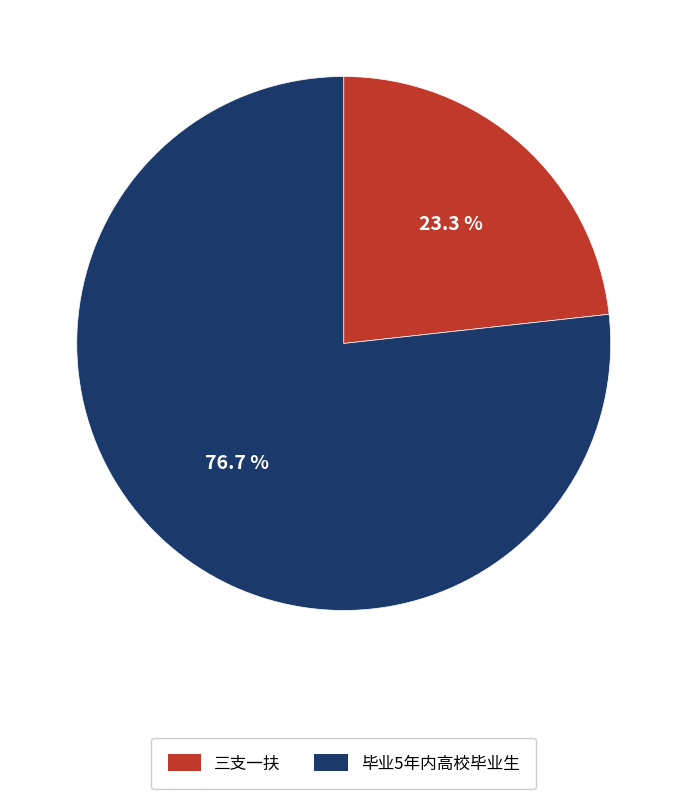

Between 三支一扶 and 毕业5年内高校毕业生, which is larger?

毕业5年内高校毕业生